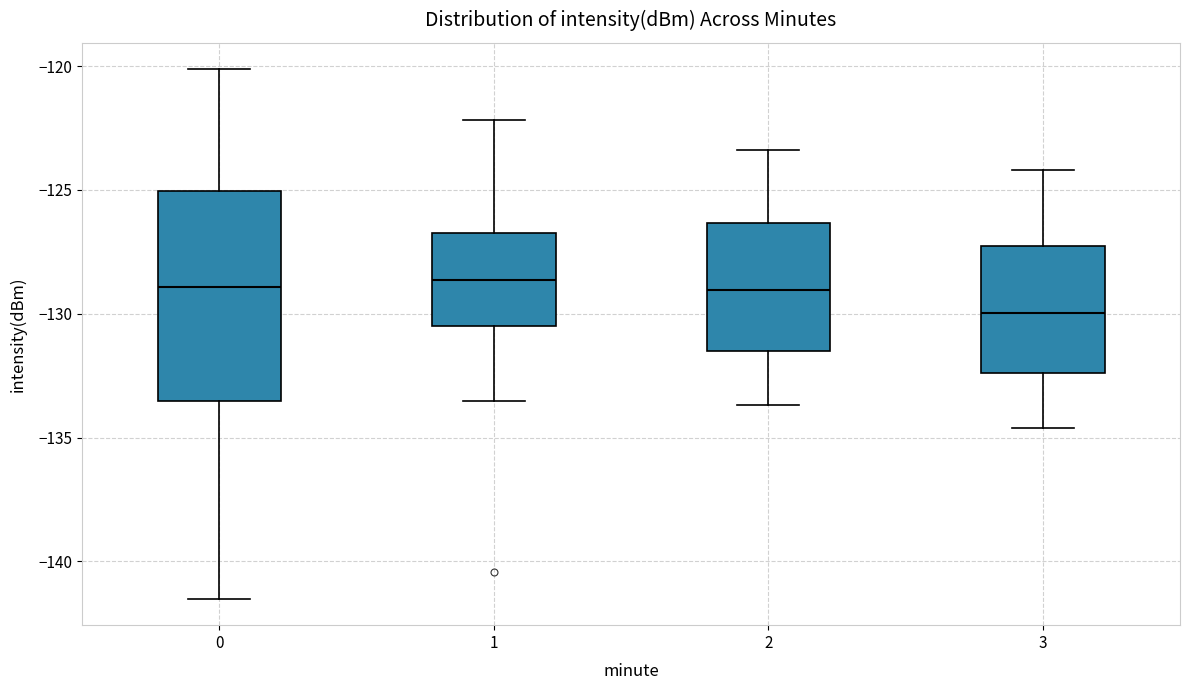

Where is the upper edge of the box at x = 3 on the y-axis? The values are not printed on the chart, so give them approximately, as read against the axis.

-127.0